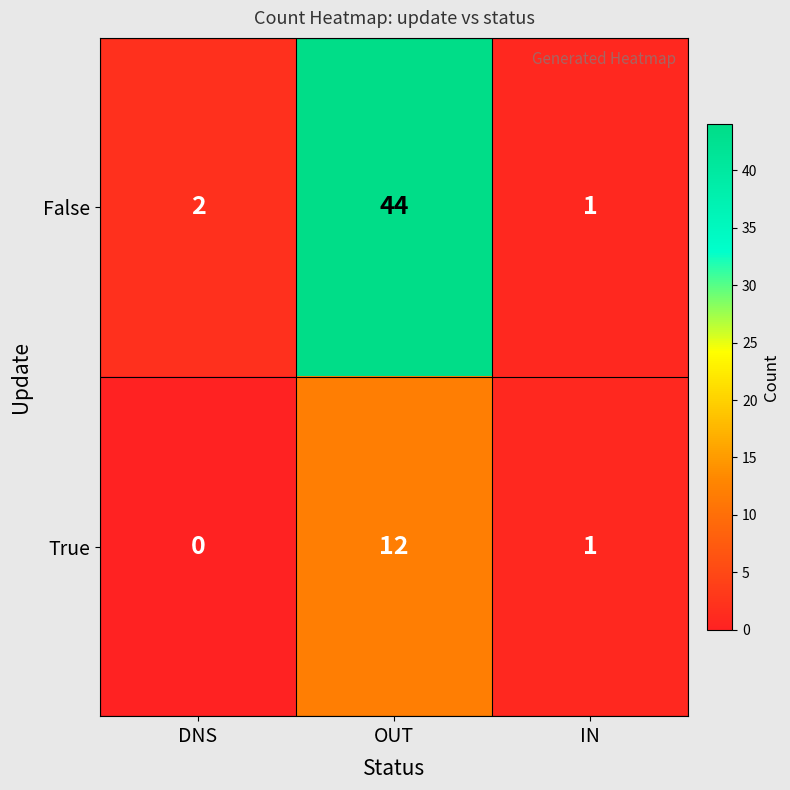

What is the sum of the True values at IN and OUT?

13